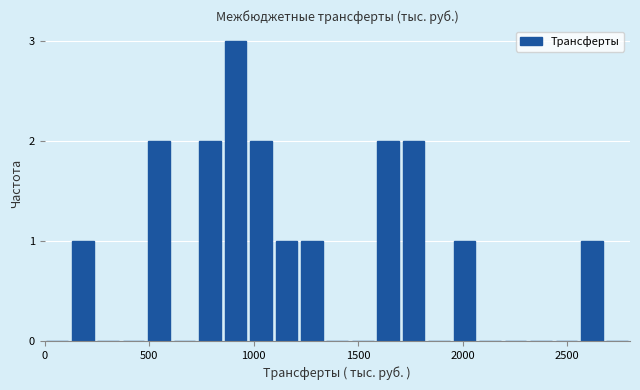

Read against the x-axis, roughly where is the centre of the tallest bar?

900